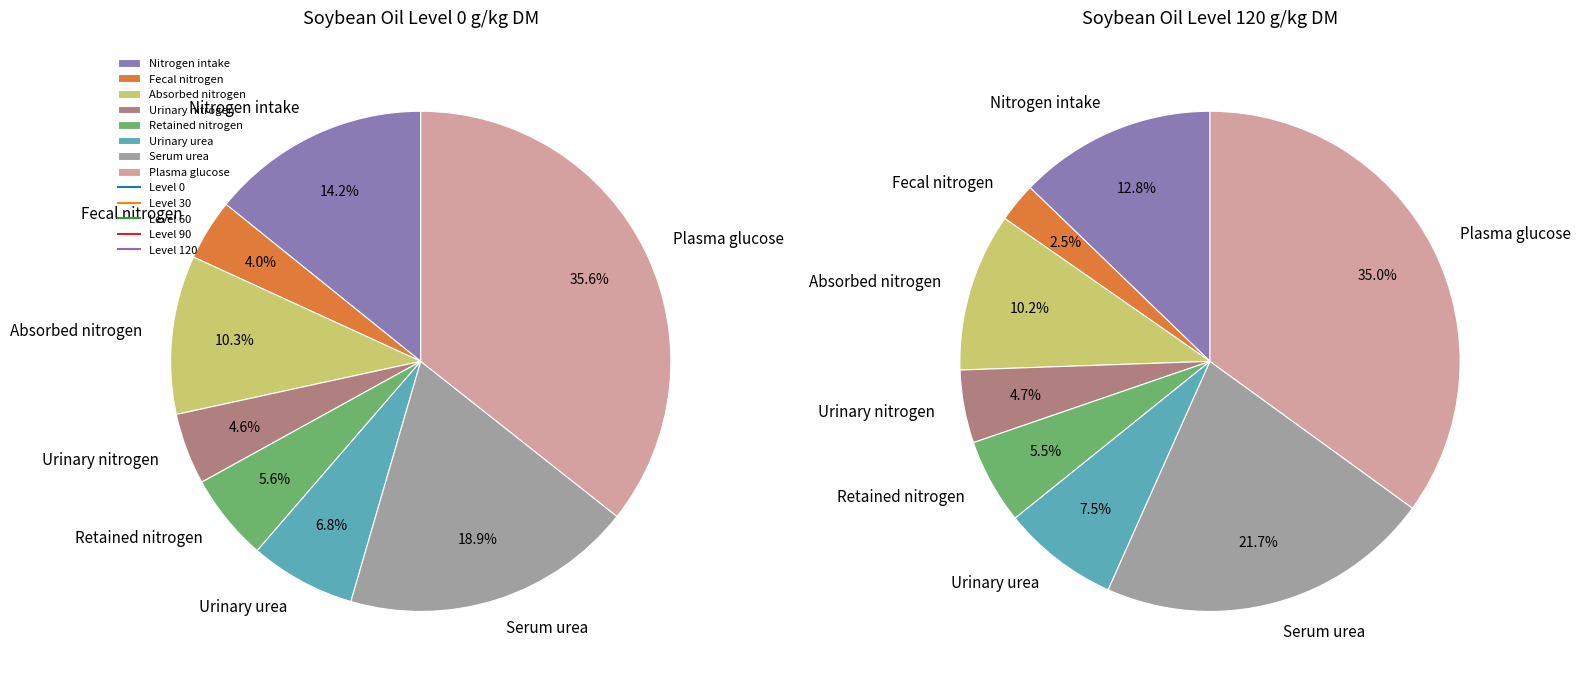

At Retained nitrogen, list the series in order from largest to smallest.

Level 30, Level 60, Level 0, Level 90, Level 120